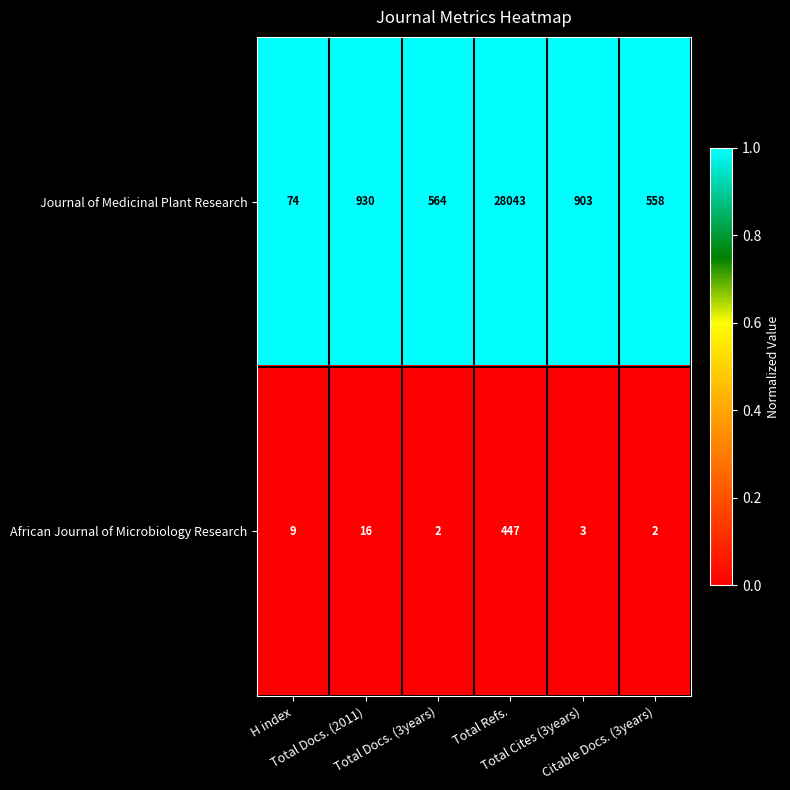

Which series has the largest total across all categories?

Journal of Medicinal Plant Research